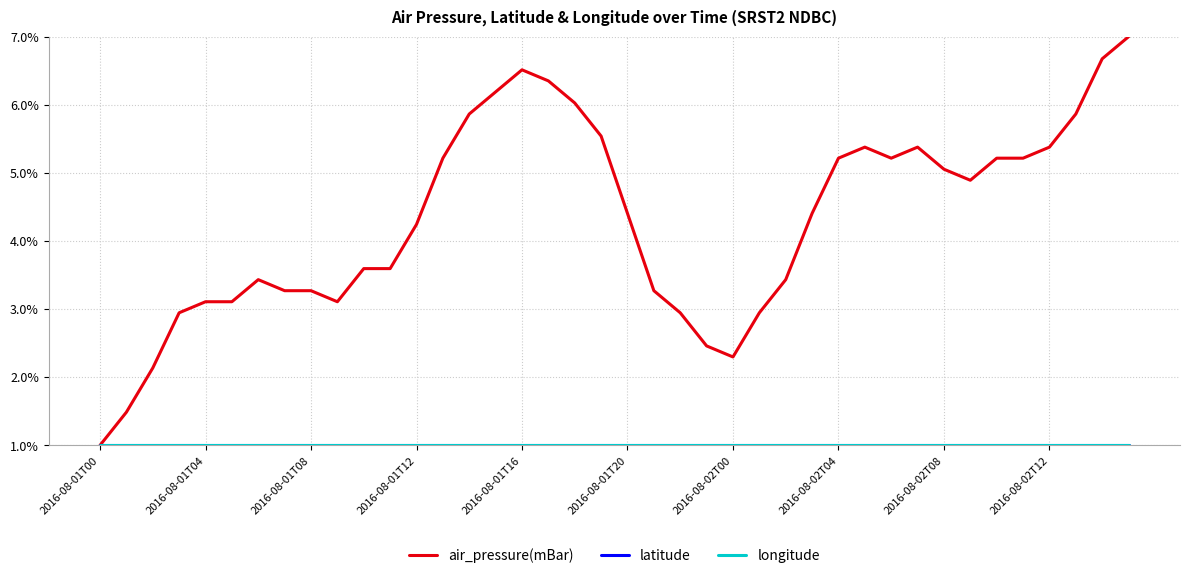

What are all the series names shown in the legend?

air_pressure(mBar), latitude, longitude